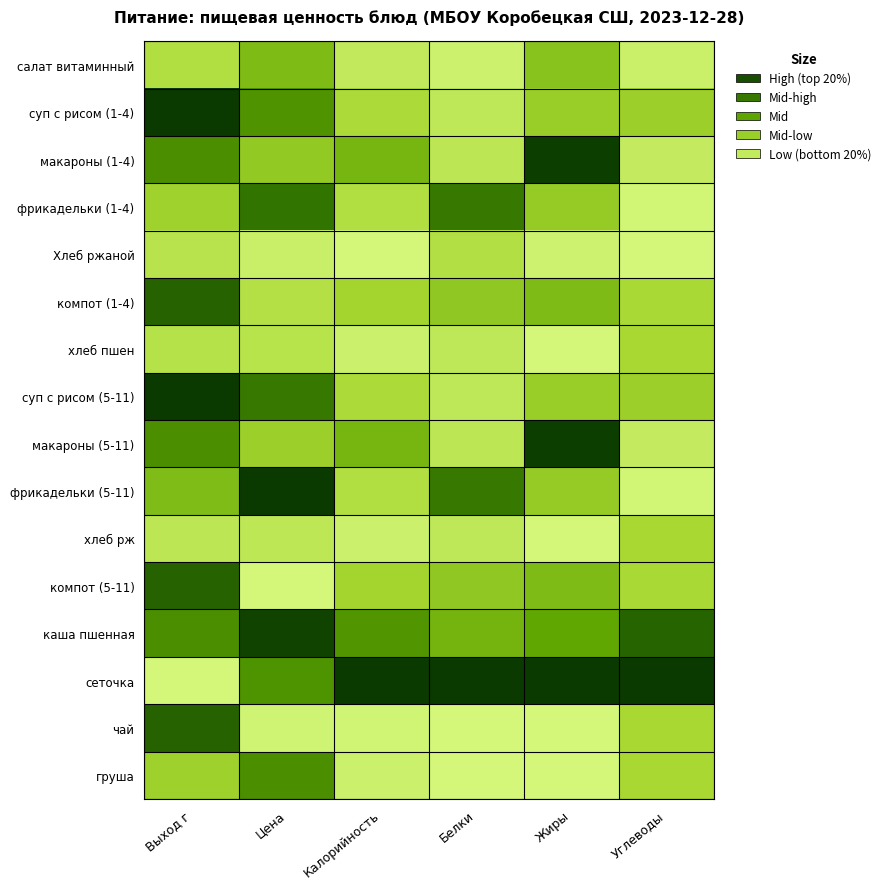

At Калорийность, list the series in order from smallest to largest.

Хлеб ржаной, чай, хлеб пшен, хлеб рж, груша, салат витаминный, фрикадельки (1-4), фрикадельки (5-11), суп с рисом (1-4), суп с рисом (5-11), компот (1-4), компот (5-11), макароны (1-4), макароны (5-11), каша пшенная, сеточка